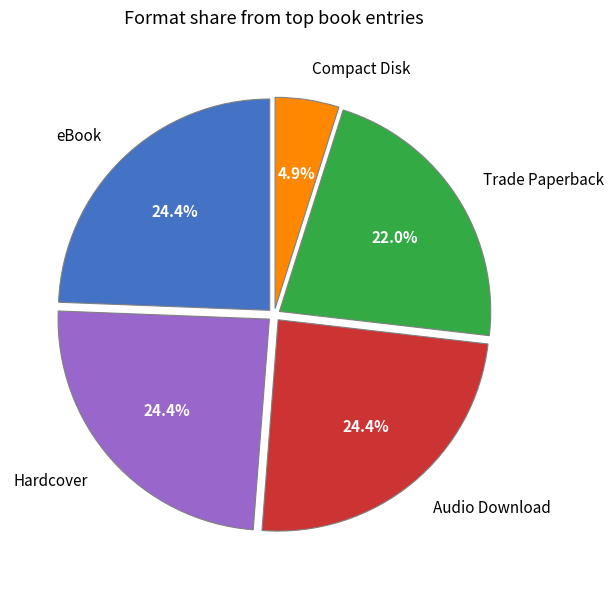

What percentage is the Trade Paperback slice, to the nearest percent?

22%